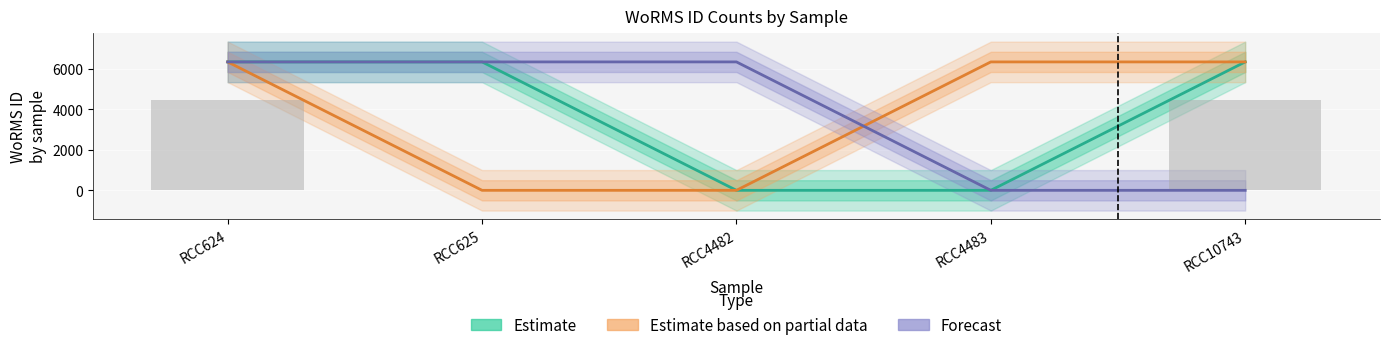

Count the Estimate values in the range 0 to 6338.

5